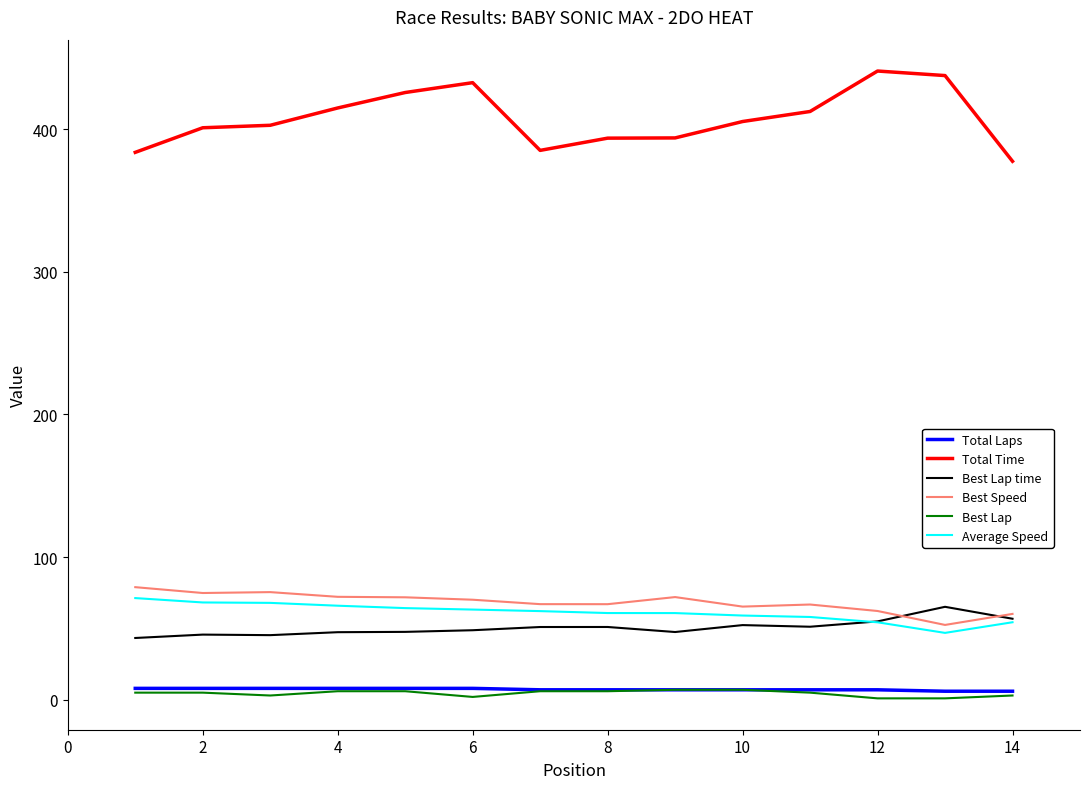

What is the smallest value displayed?

1.0